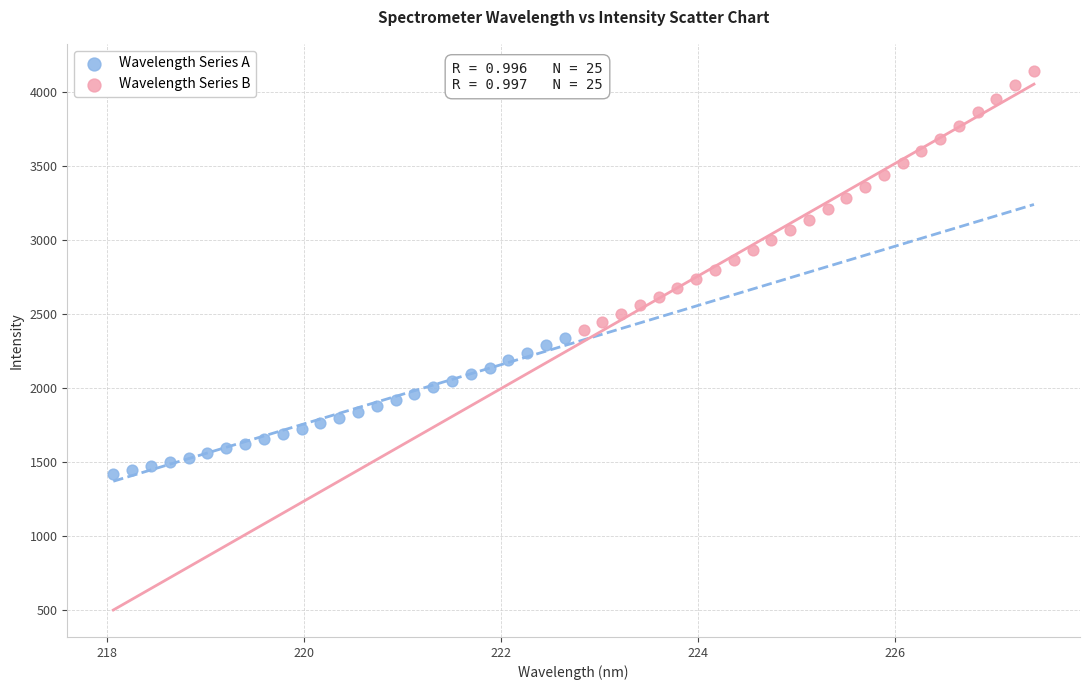

What are all the series names shown in the legend?

Wavelength Series A, Wavelength Series B